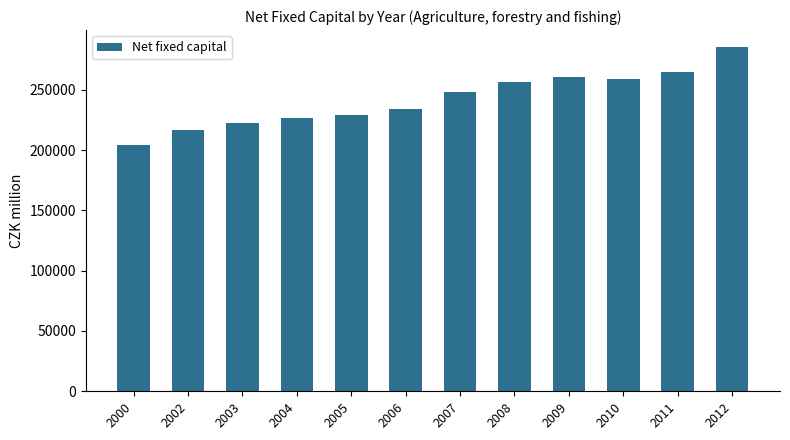

What is the sum of the values at 2011 and 2004?

491711